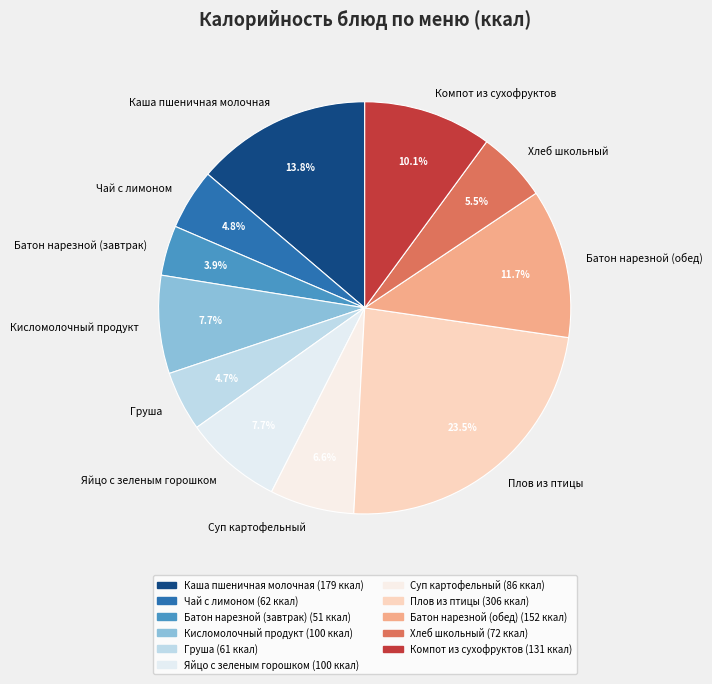

What is the ratio of the value at Батон нарезной (завтрак) to the value at Суп картофельный?

0.6